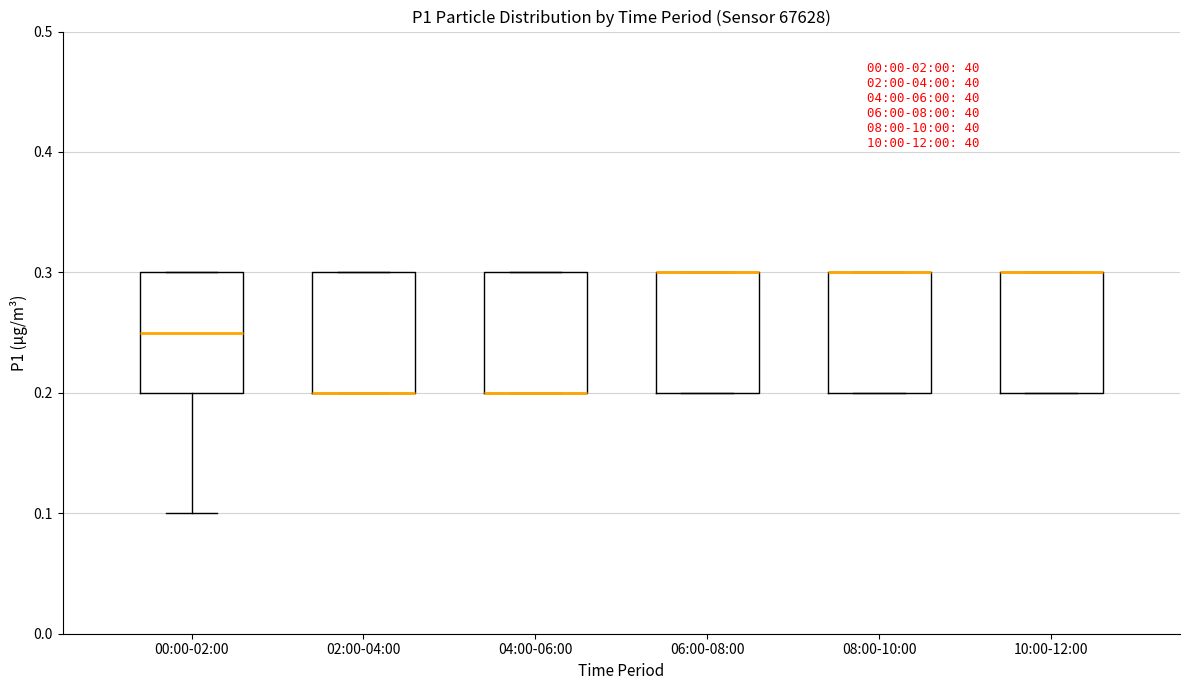

Reading left to right, transcribe this box plot: for each box, give where its median line is, the range the box spans, and where its two whiskers end, as read against the y-axis. The values are not printed on the chart, so give them approximately, as read against the axis.

00:00-02:00: median 0.25, box 0.20 to 0.30, whiskers 0.10 to 0.30
02:00-04:00: median 0.20 (drawn on the box's lower edge), box 0.20 to 0.30, whiskers 0.20 to 0.30
04:00-06:00: median 0.20 (drawn on the box's lower edge), box 0.20 to 0.30, whiskers 0.20 to 0.30
06:00-08:00: median 0.30 (drawn on the box's upper edge), box 0.20 to 0.30, whiskers 0.20 to 0.30
08:00-10:00: median 0.30 (drawn on the box's upper edge), box 0.20 to 0.30, whiskers 0.20 to 0.30
10:00-12:00: median 0.30 (drawn on the box's upper edge), box 0.20 to 0.30, whiskers 0.20 to 0.30